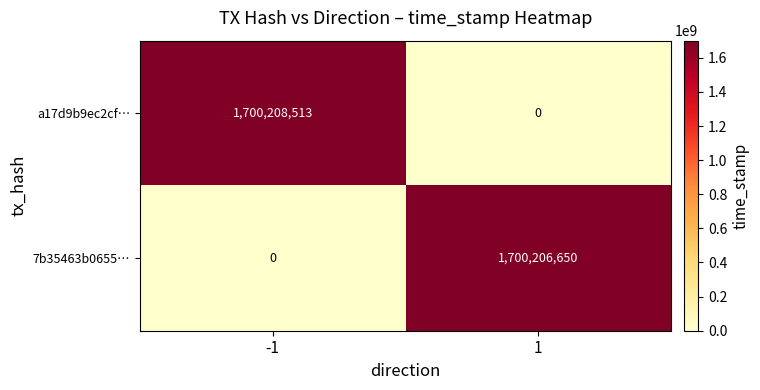

Between -1 and 1, which series saw the biggest shift?

a17d9b9ec2cf…